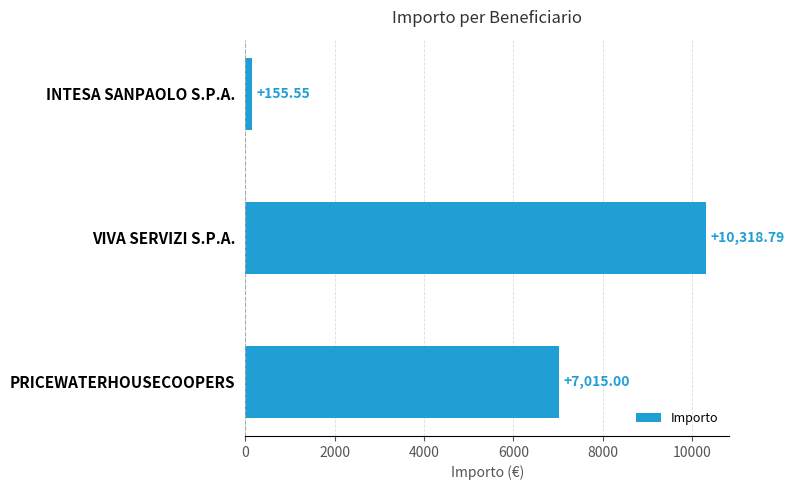

List the labels in order of value, largest first.

VIVA SERVIZI S.P.A., PRICEWATERHOUSECOOPERS, INTESA SANPAOLO S.P.A.